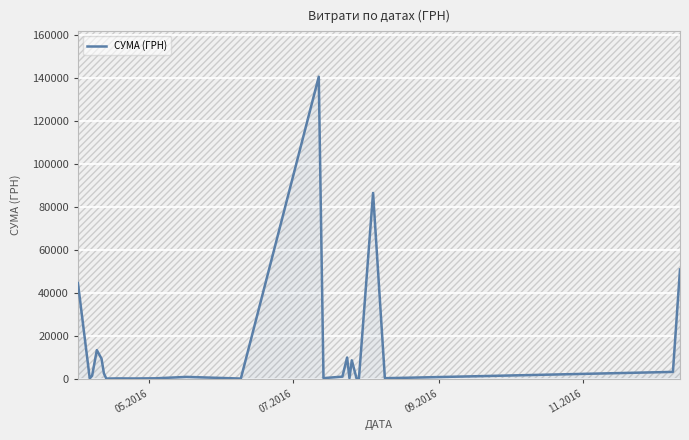

What is the greatest value displayed?

140706.2